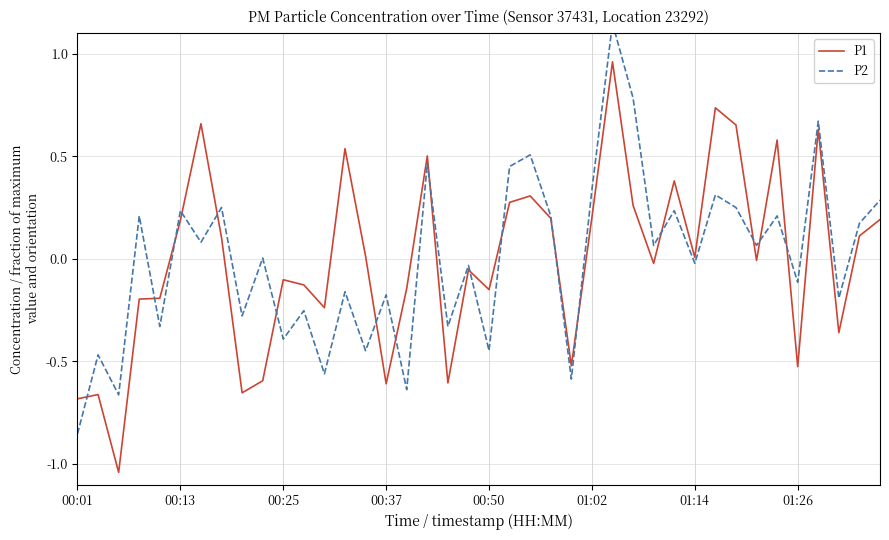

Which series ends up on top after the final intersection of P1 and P2?

P2